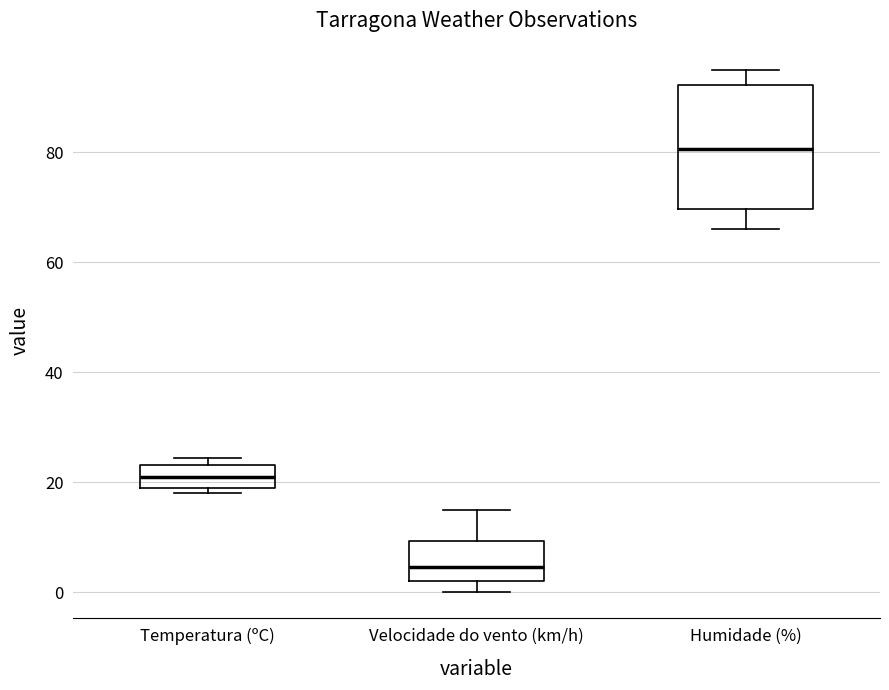

Comparing the boxes themselves (not the whiskers), which one is the tallest?

Humidade (%)